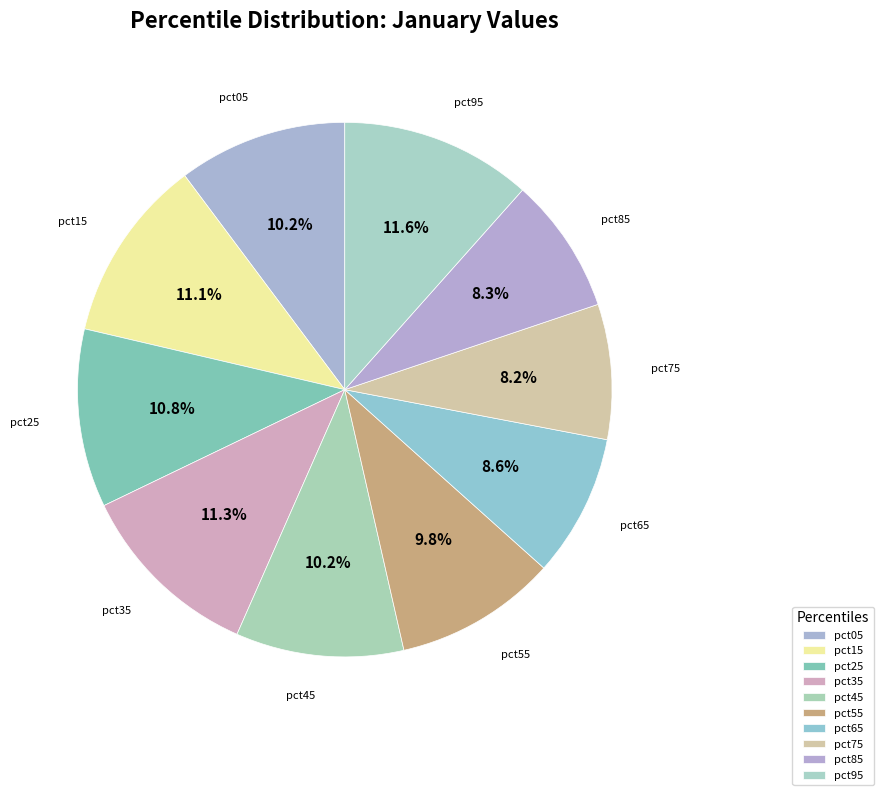

How many segments does this pie chart have?

10